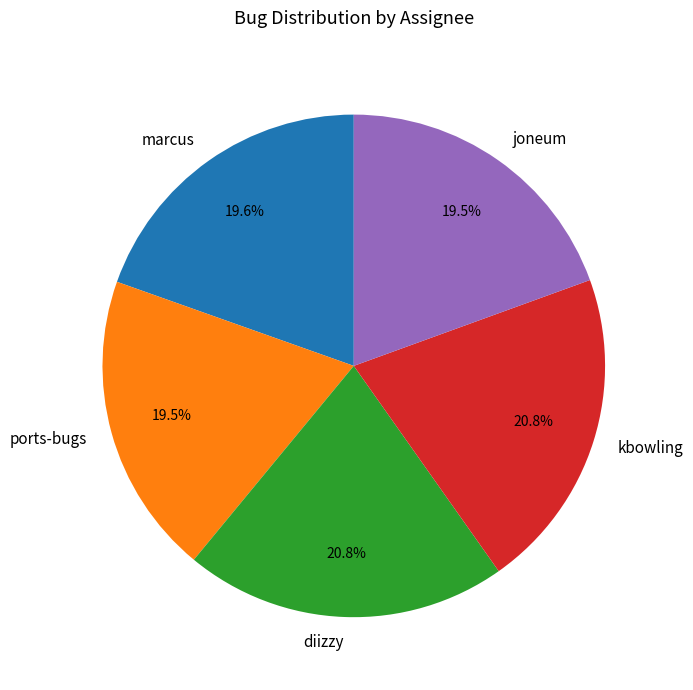

What percentage is NOT represented by ports-bugs?

80.5%